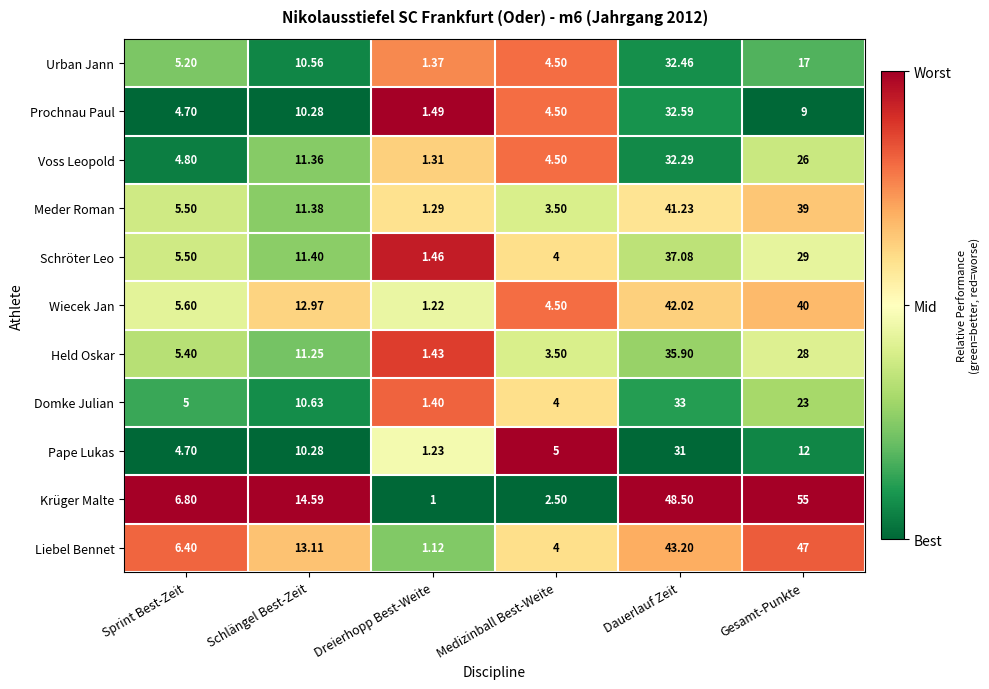

Between Medizinball Best-Weite and Gesamt-Punkte, which series saw the biggest shift?

Krüger Malte